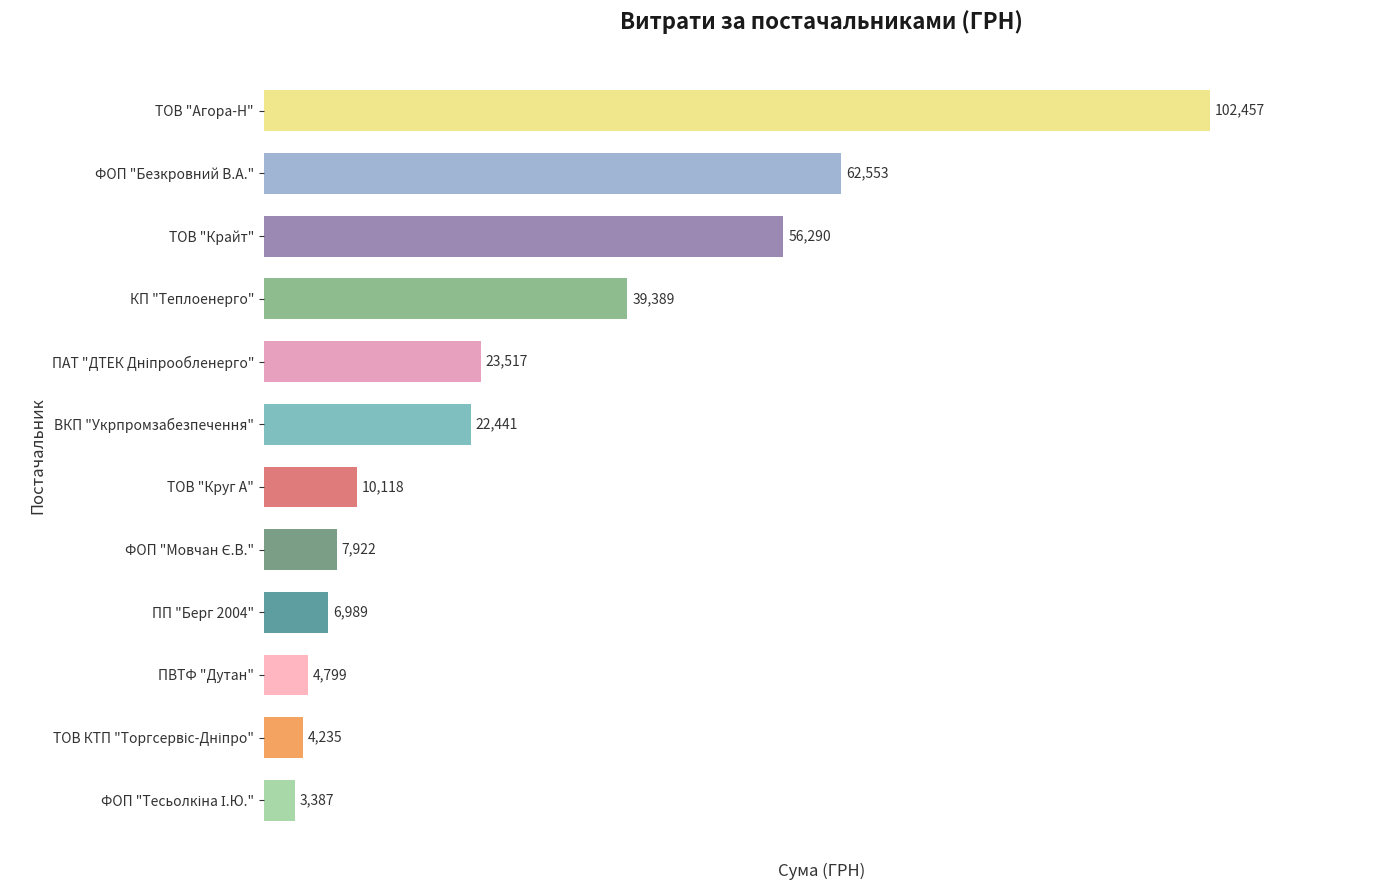

What is the minimum value shown in the chart?

3387.1